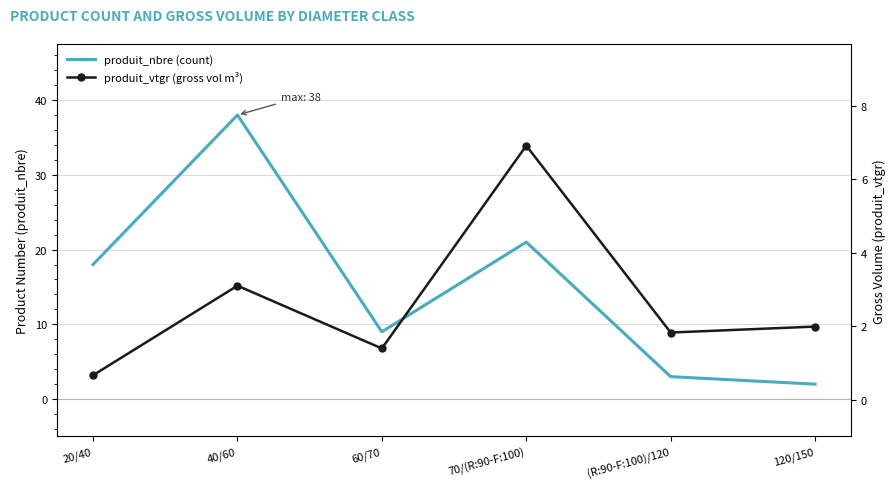

True or false: produit_vtgr (gross vol m³) has more than 2 interior local peaks.

False